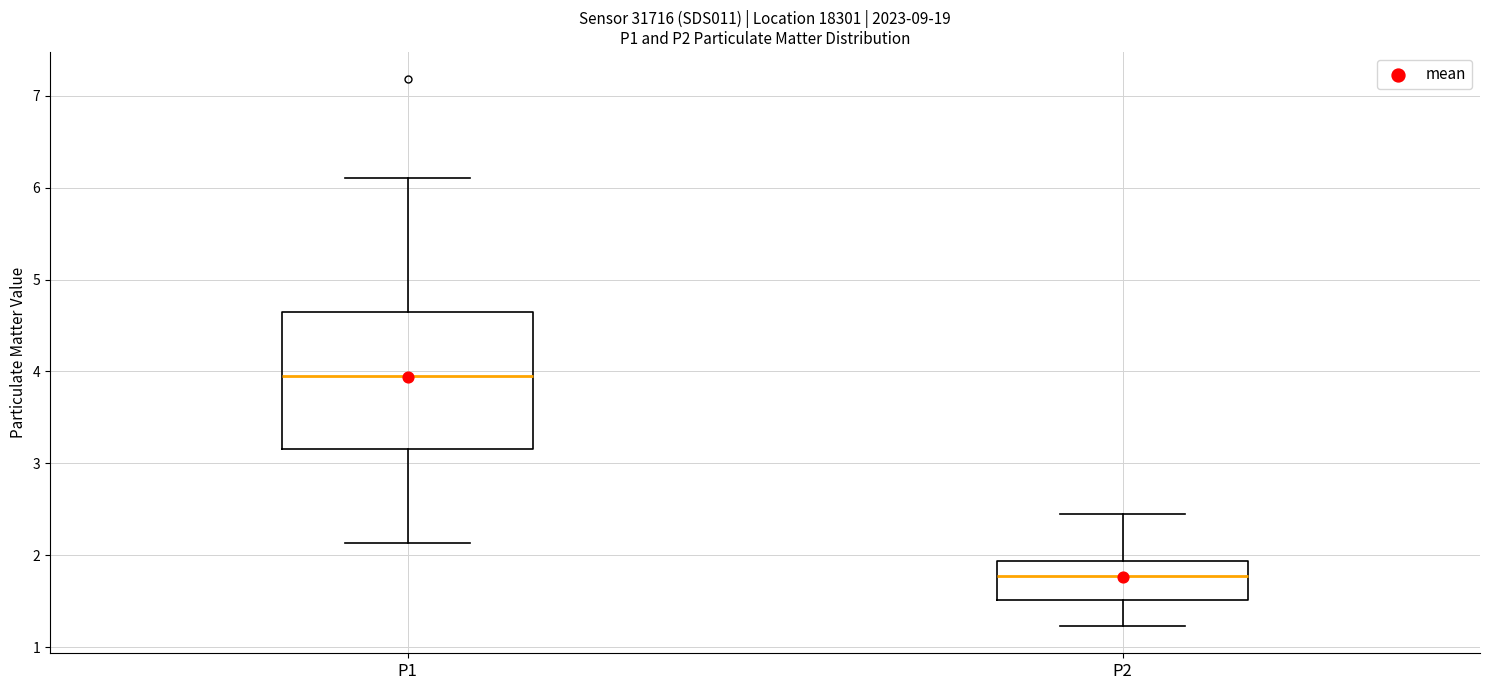

Reading left to right, transcribe this box plot: for each box, give where its median line is, the range the box spans, and where its two whiskers end, as read against the y-axis. The values are not printed on the chart, so give them approximately, as read against the axis.

P1: median 4.0, box 3.2 to 4.6, whiskers 2.1 to 6.1
P2: median 1.8, box 1.5 to 1.9, whiskers 1.2 to 2.5